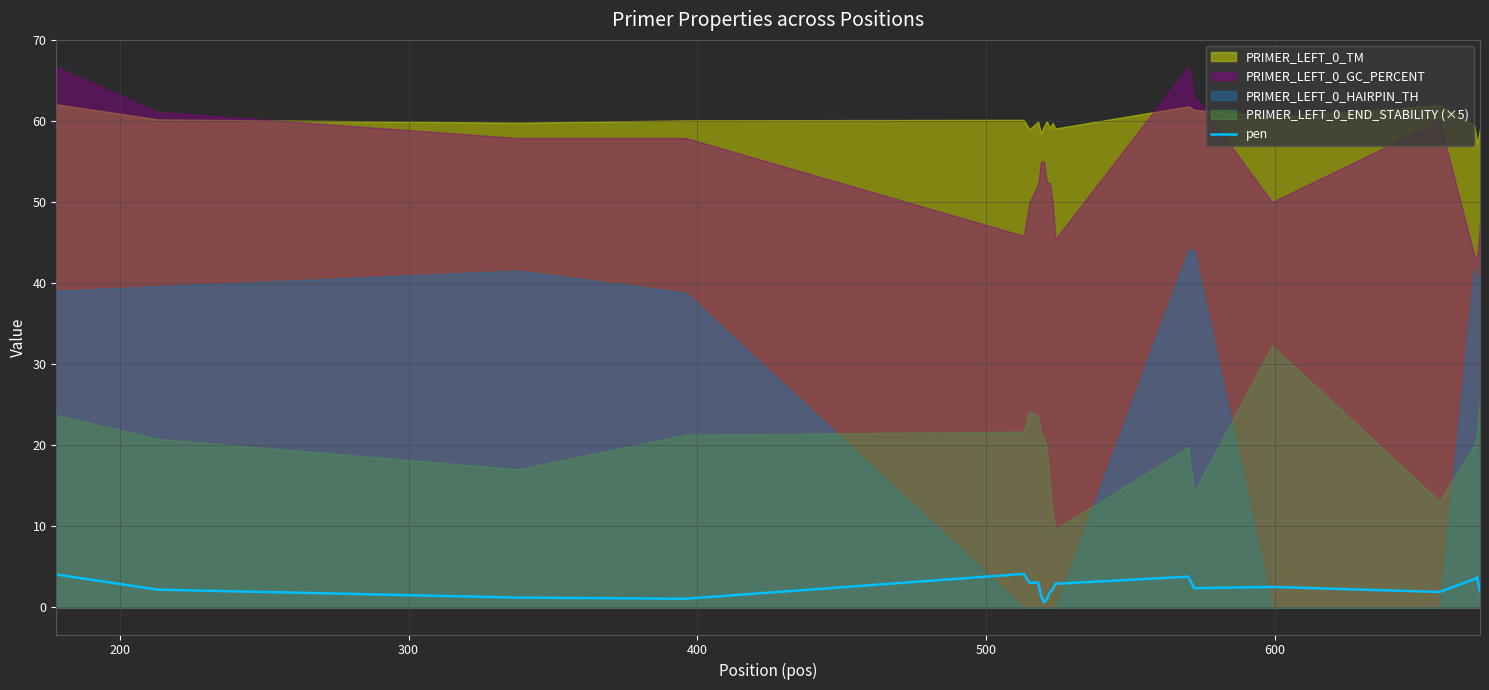

The chart shows a value of 1.1 at 400. True or false?

True